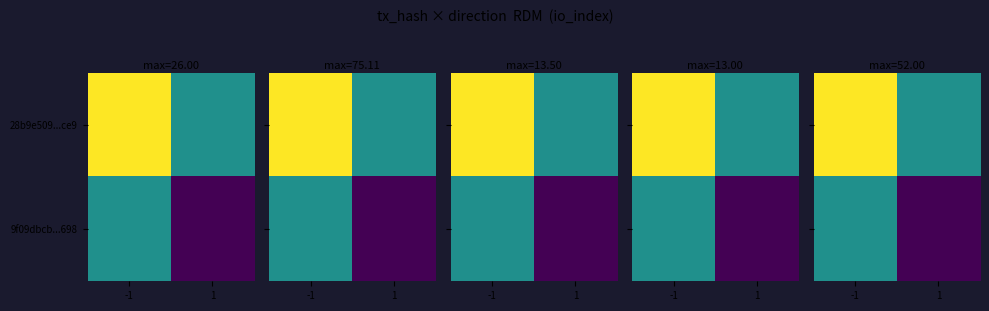

What is the difference between the highest and lowest values at -1?

17